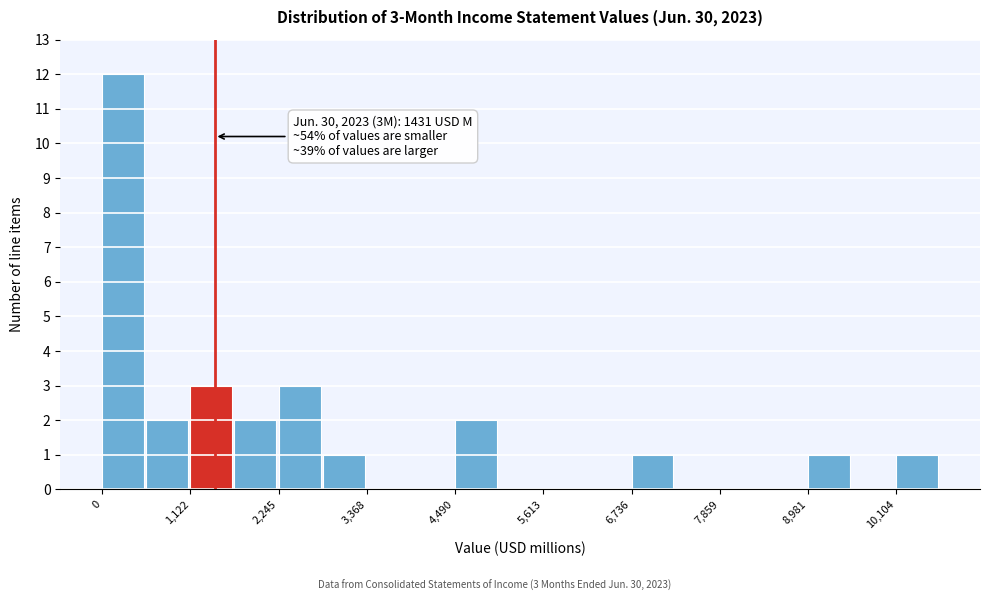

Around what value on the x-axis is the tallest bar? Give the approximate position of its centre, as read against the axis.

200